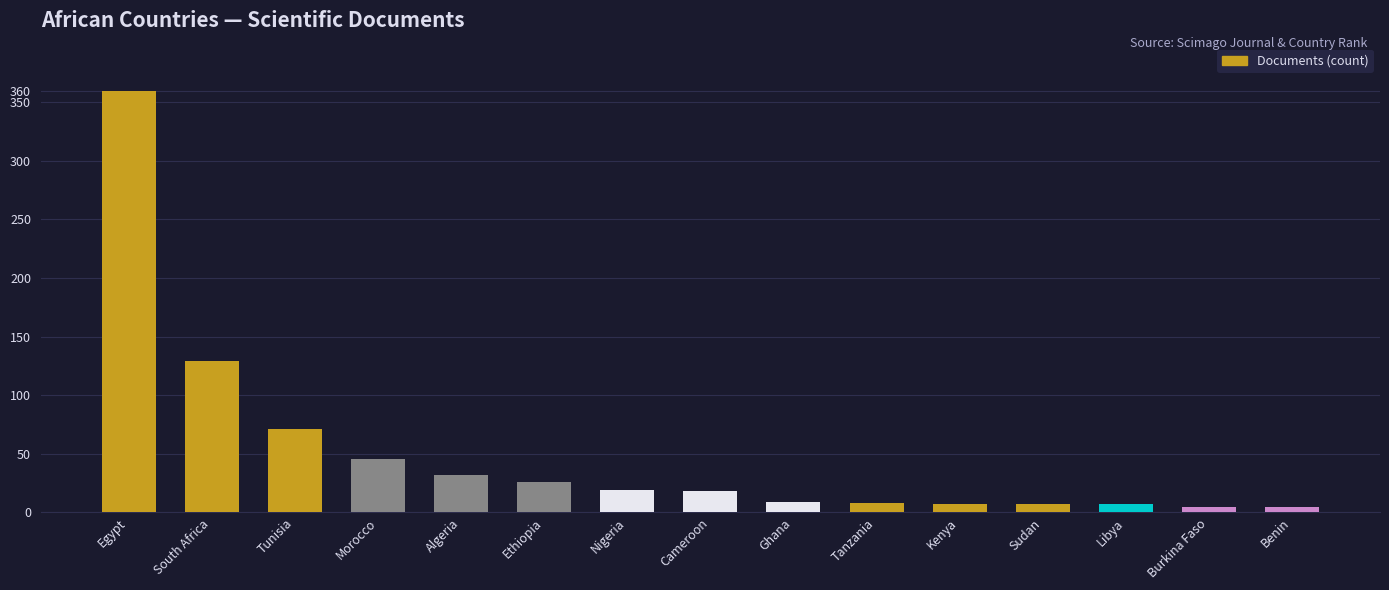

How many series are shown in this chart?

1